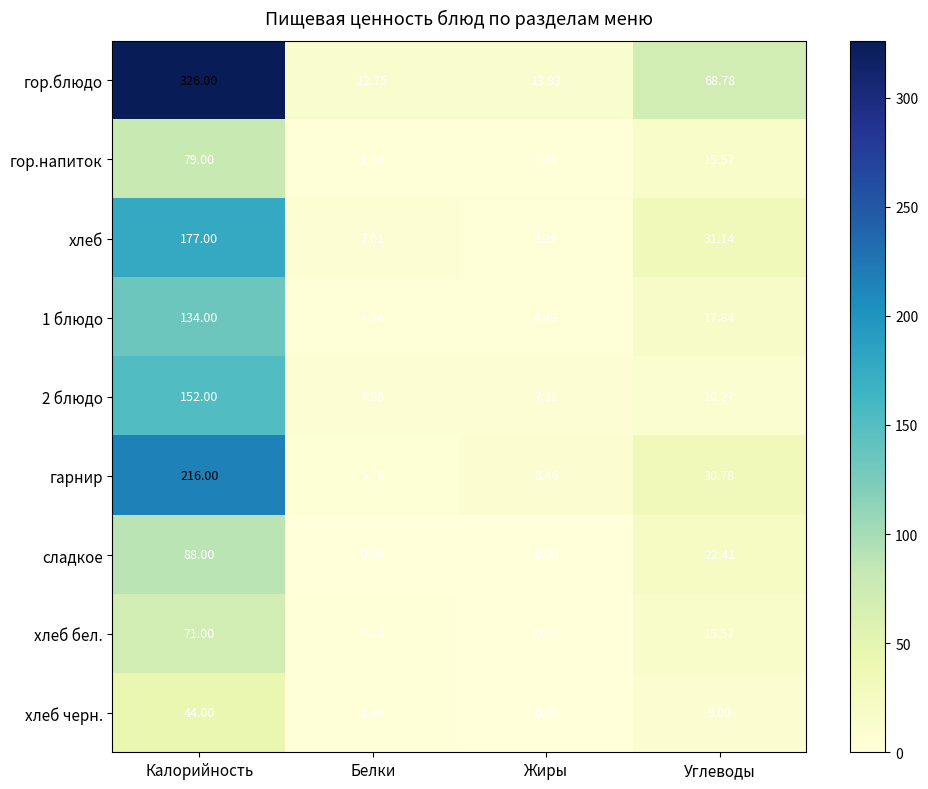

At how many categories does at least one series exceed 308?

1